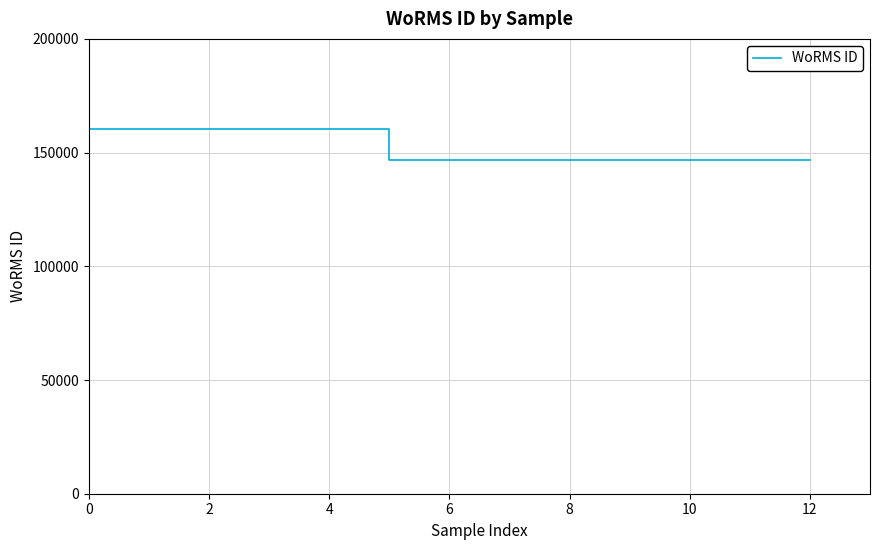

What is the greatest value displayed?

160572